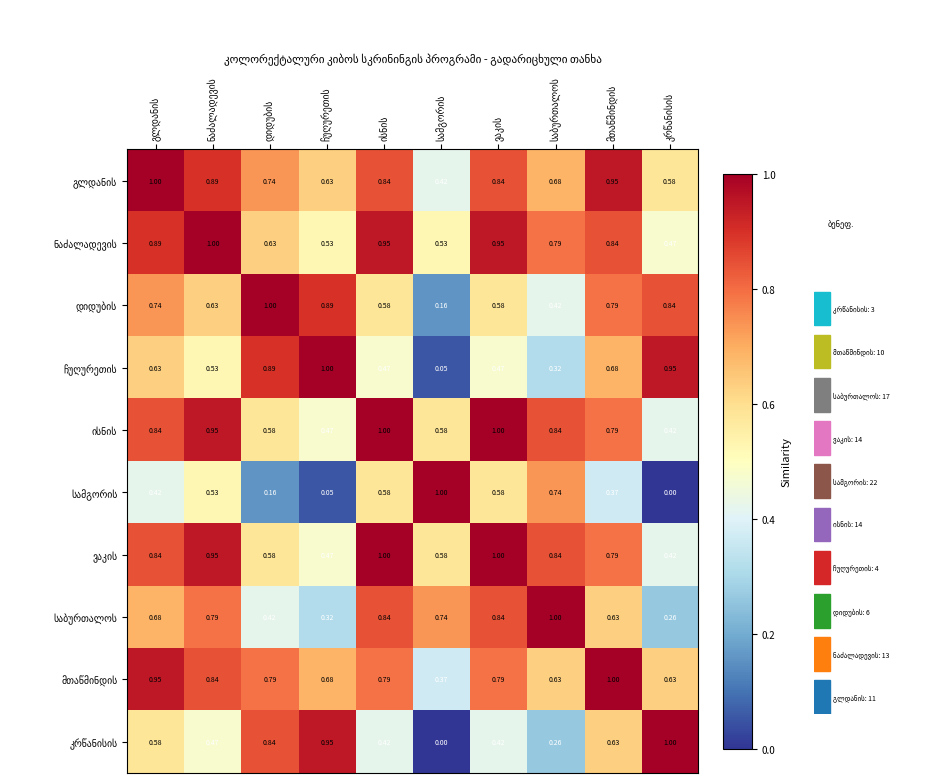

The value of ისნის at ისნის is 0.5. True or false?

False